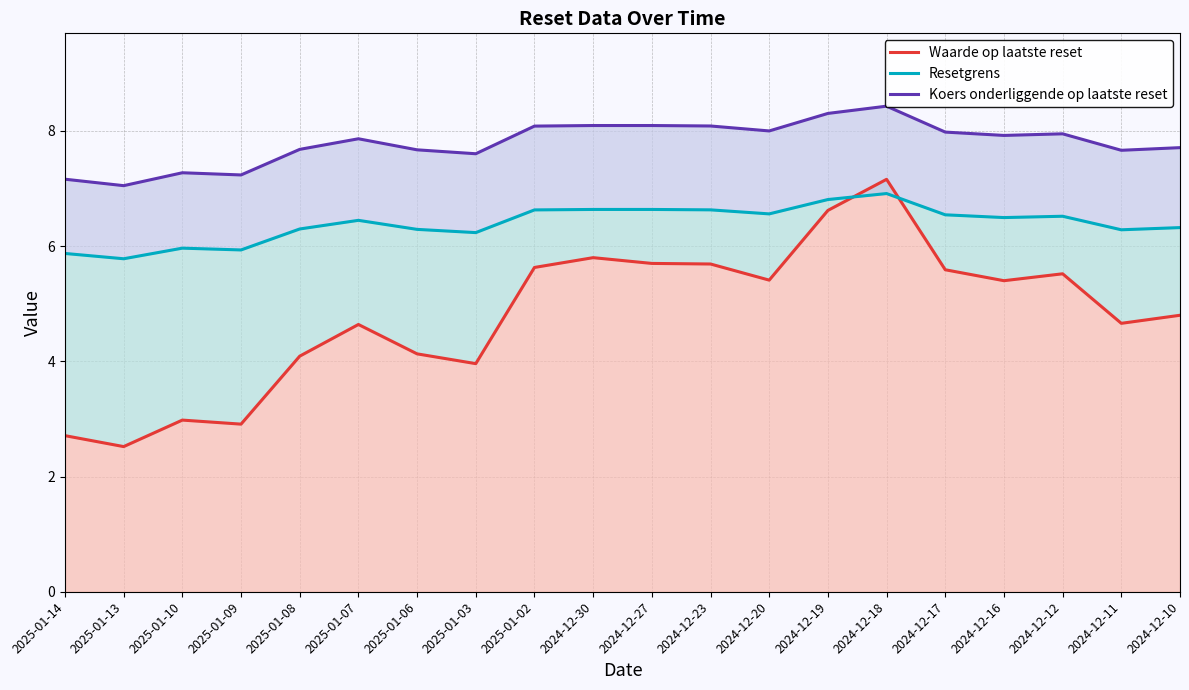

What is the average value of the Koers onderliggende op laatste reset series?

7.8